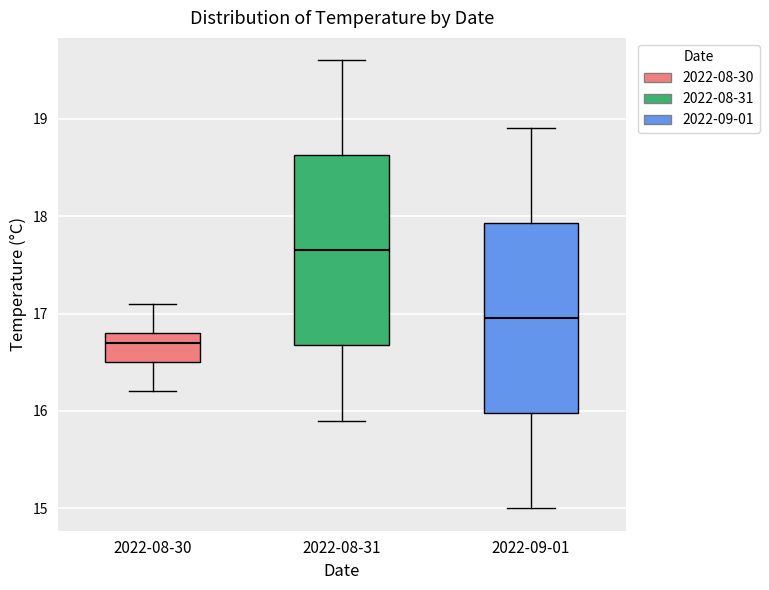

Reading left to right, read every box against the y-axis: the position of its median line, the range the box covers, and the ends of its whiskers. The values are not printed on the chart, so give them approximately, as read against the axis.

2022-08-30: median 16.7, box 16.5 to 16.8, whiskers 16.2 to 17.1
2022-08-31: median 17.7, box 16.7 to 18.6, whiskers 15.9 to 19.6
2022-09-01: median 17.0, box 16.0 to 17.9, whiskers 15.0 to 18.9